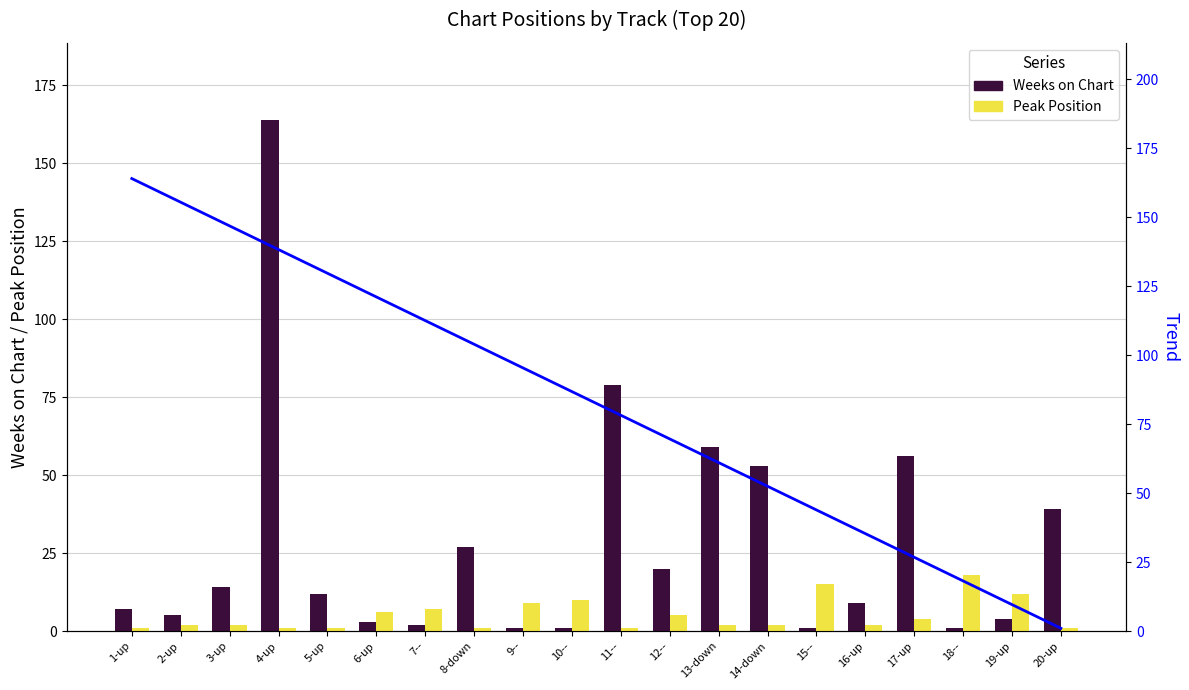

How many data points in Peak Position are less than 2?

6